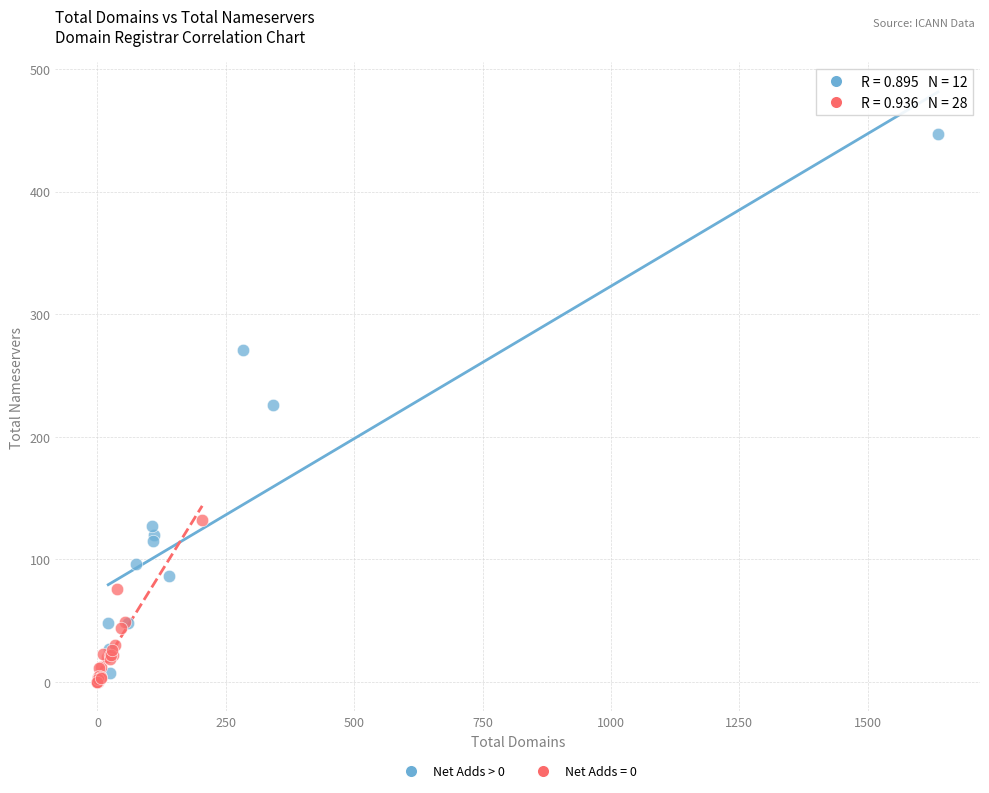

Which series has the widest spread of Y values?

Net Adds > 0